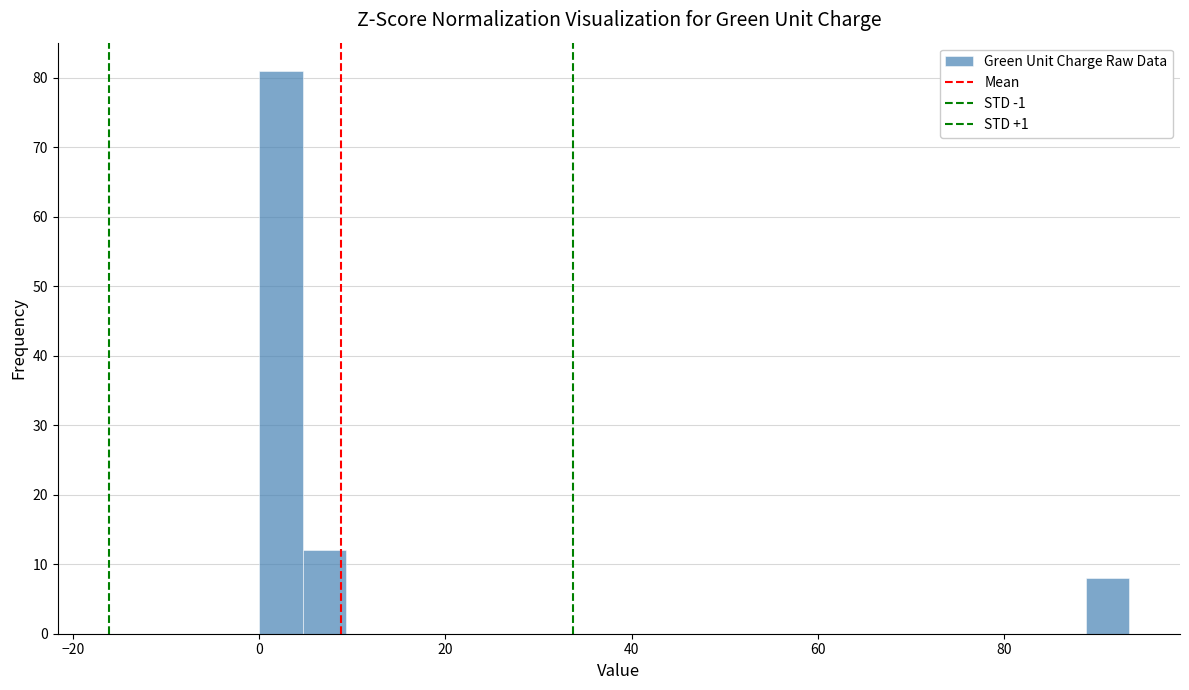

Around what value on the x-axis is the tallest bar? Give the approximate position of its centre, as read against the axis.

2